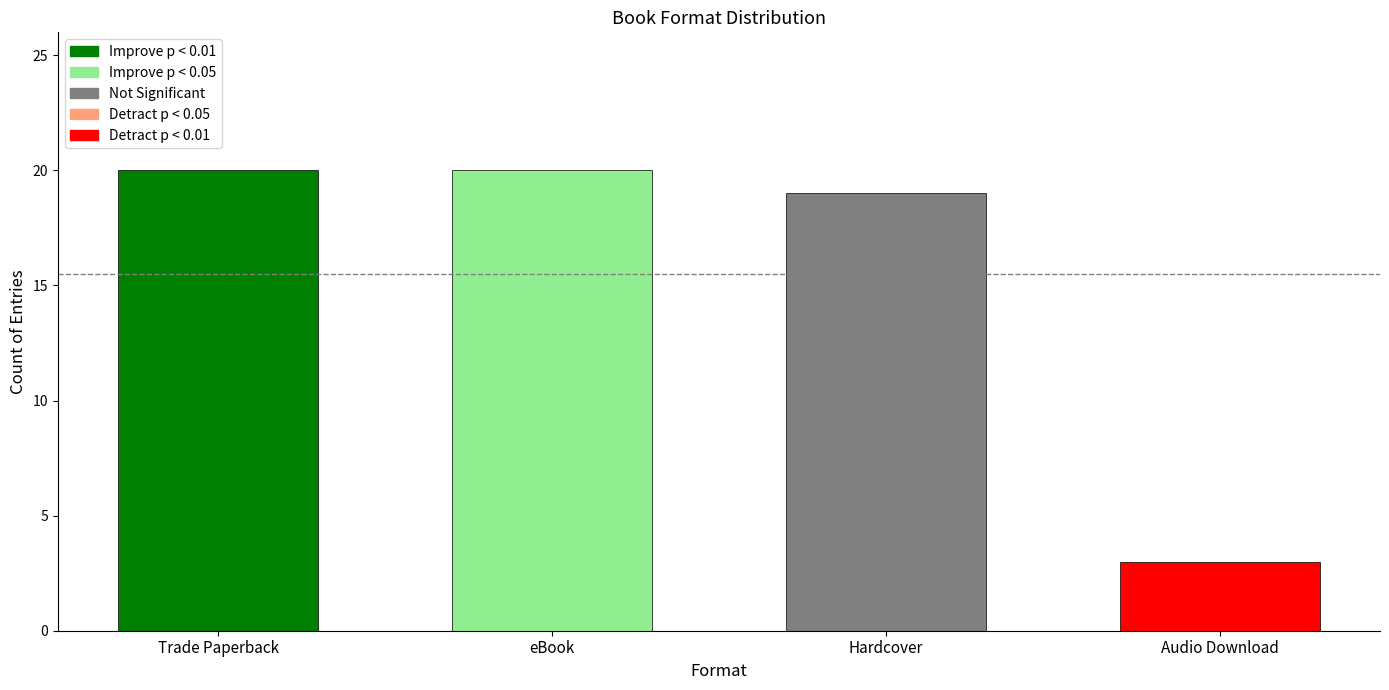

Reading left to right, what are all the values shown in this chart?

Trade Paperback=20	eBook=20	Hardcover=19	Audio Download=3